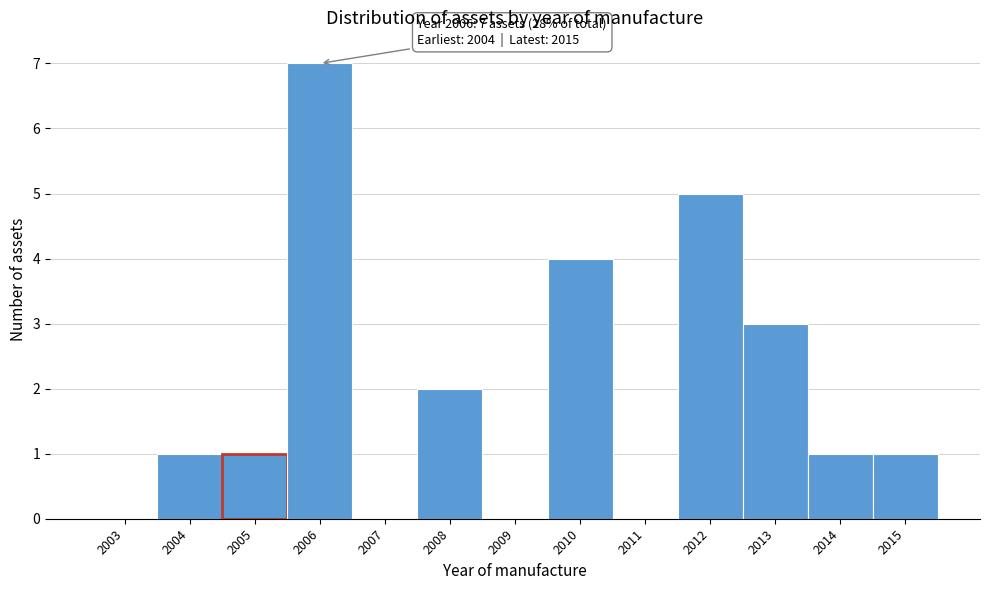

Reading right to left, extract all data points from this chart.

2015=1	2014=1	2013=3	2012=5	2011=0	2010=4	2009=0	2008=2	2007=0	2006=7	2005=1	2004=1	2003=0